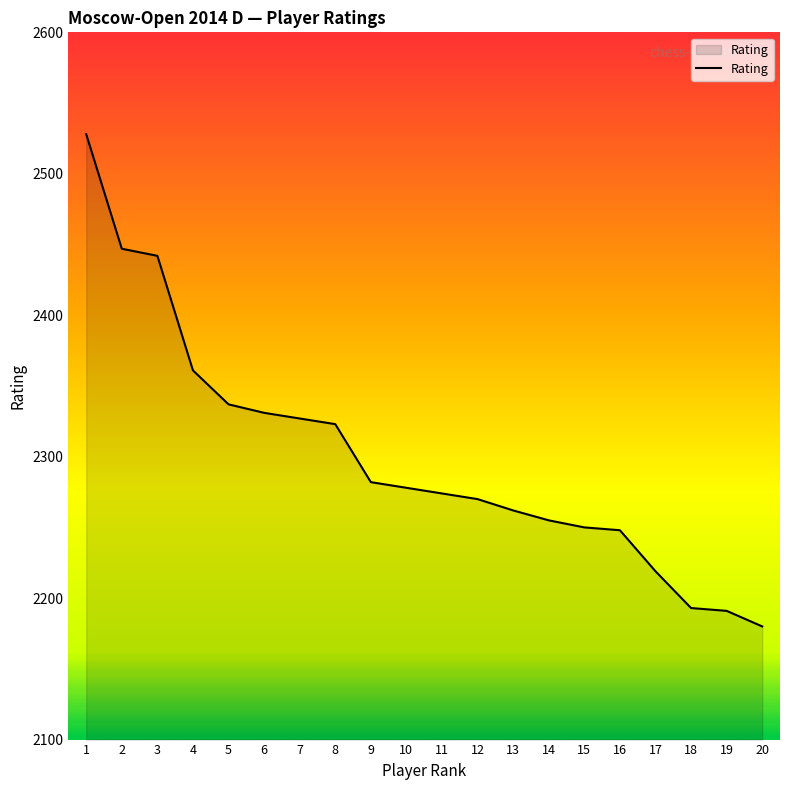

What is the greatest value displayed?

2528